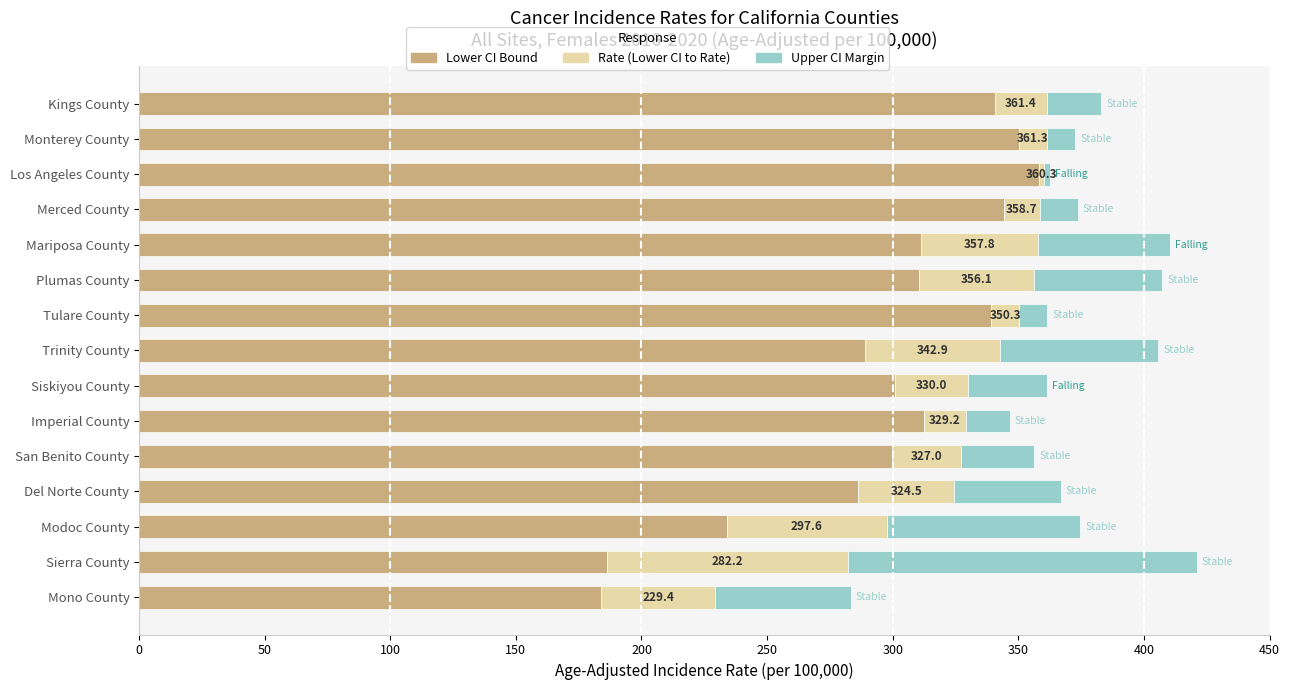

How many distinct data groups are displayed?

3